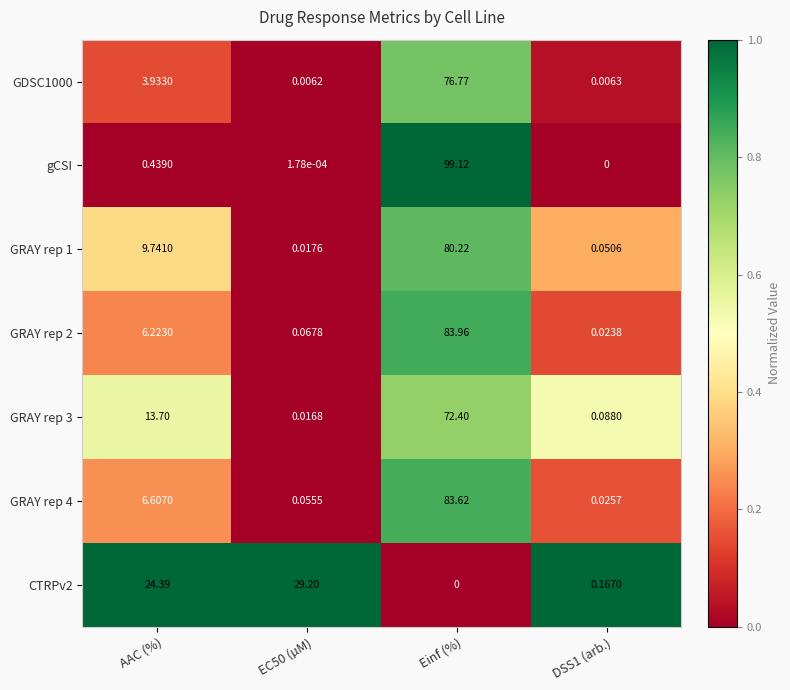

Which series has the largest total across all categories?

gCSI